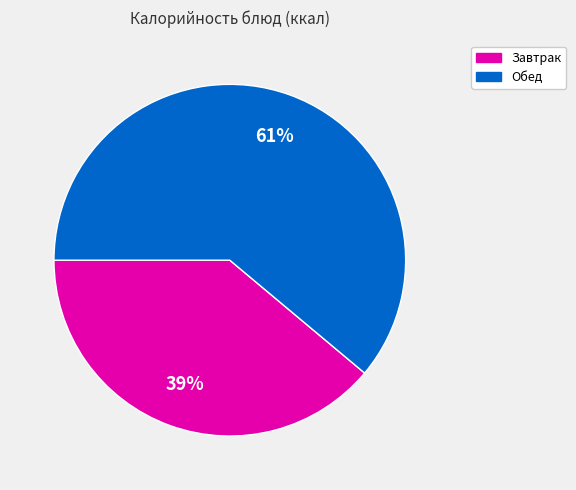

What is the largest slice in the pie chart?

Обед